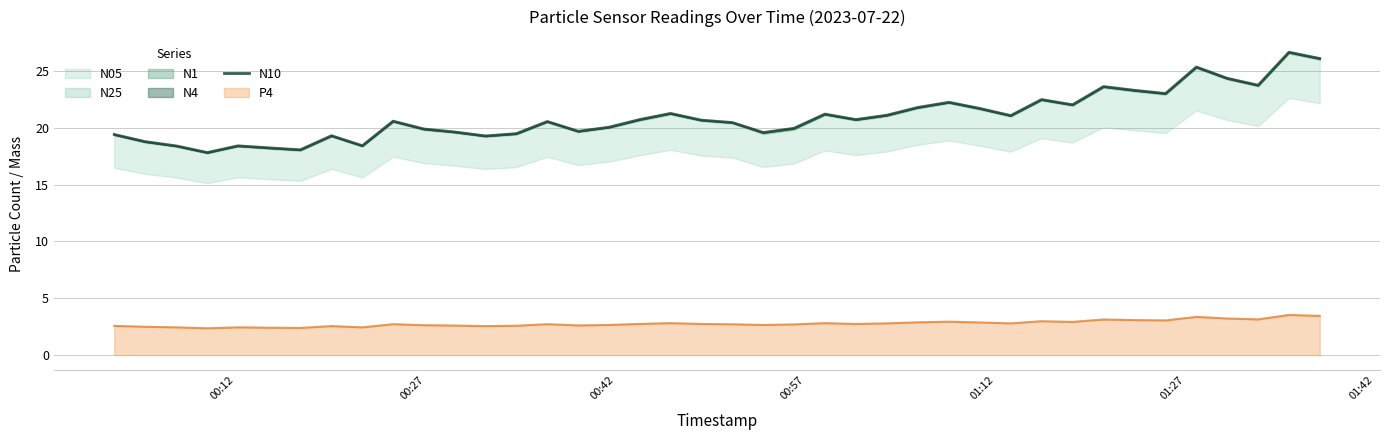

What is the lowest value of the P4 series?

2.4